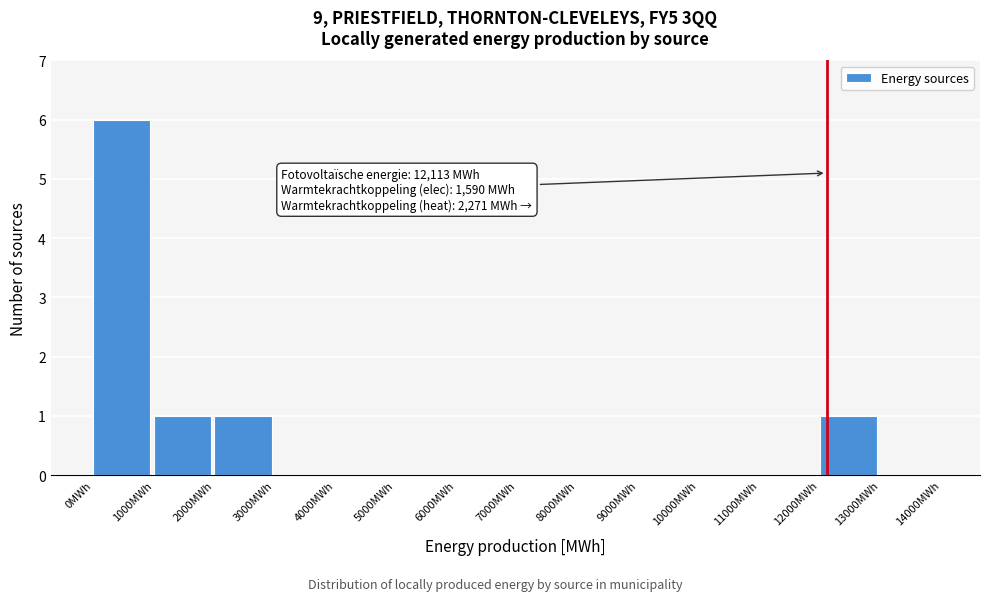

Over which range of the x-axis is the bar tallest?

0 to 1000